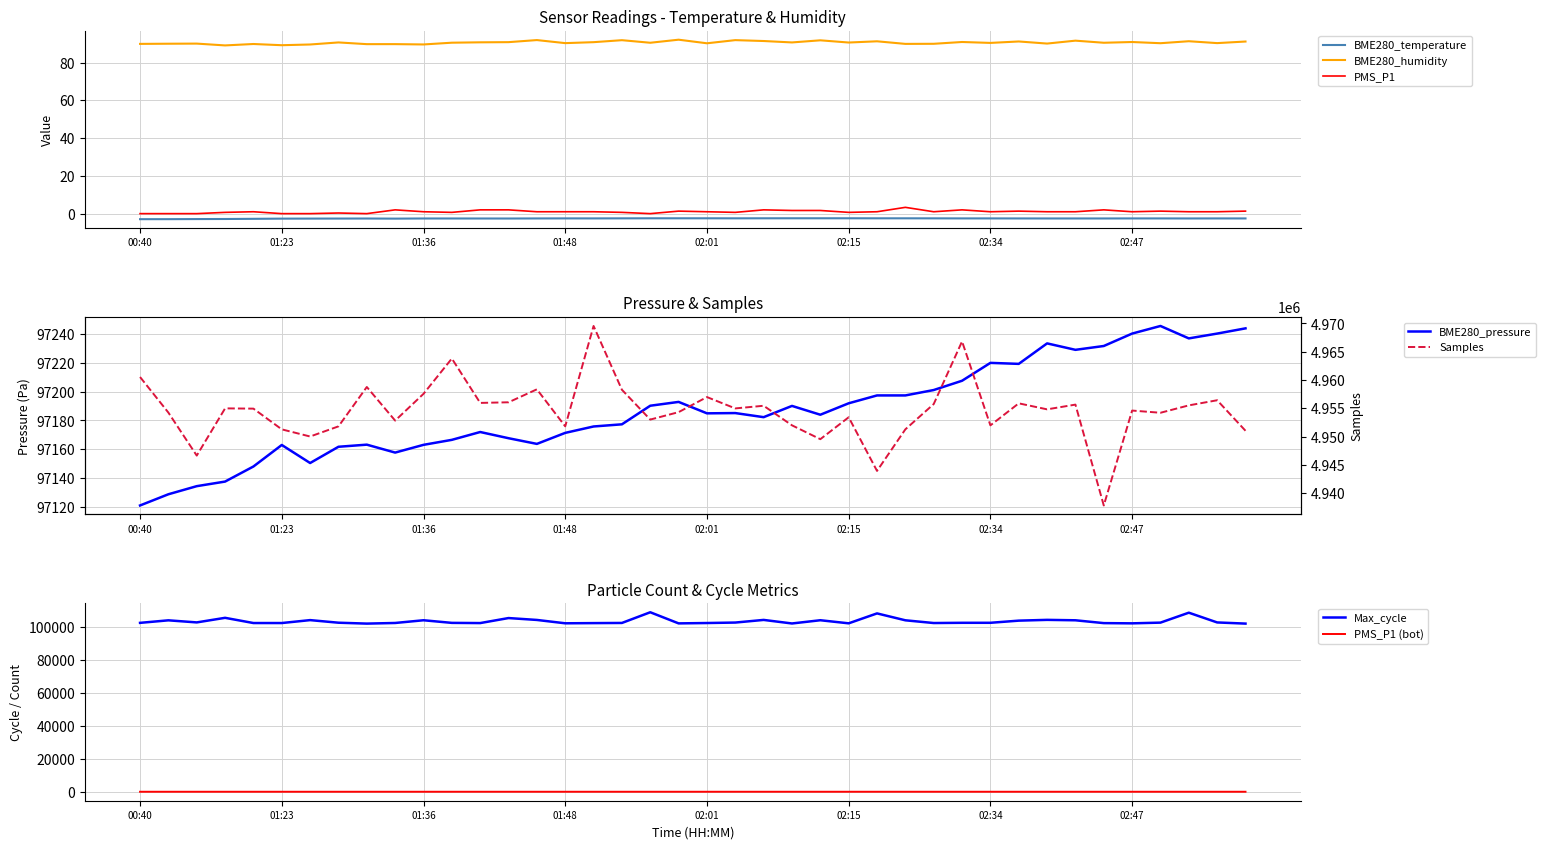

True or false: PMS_P1 and BME280_temperature cross at least once.

False